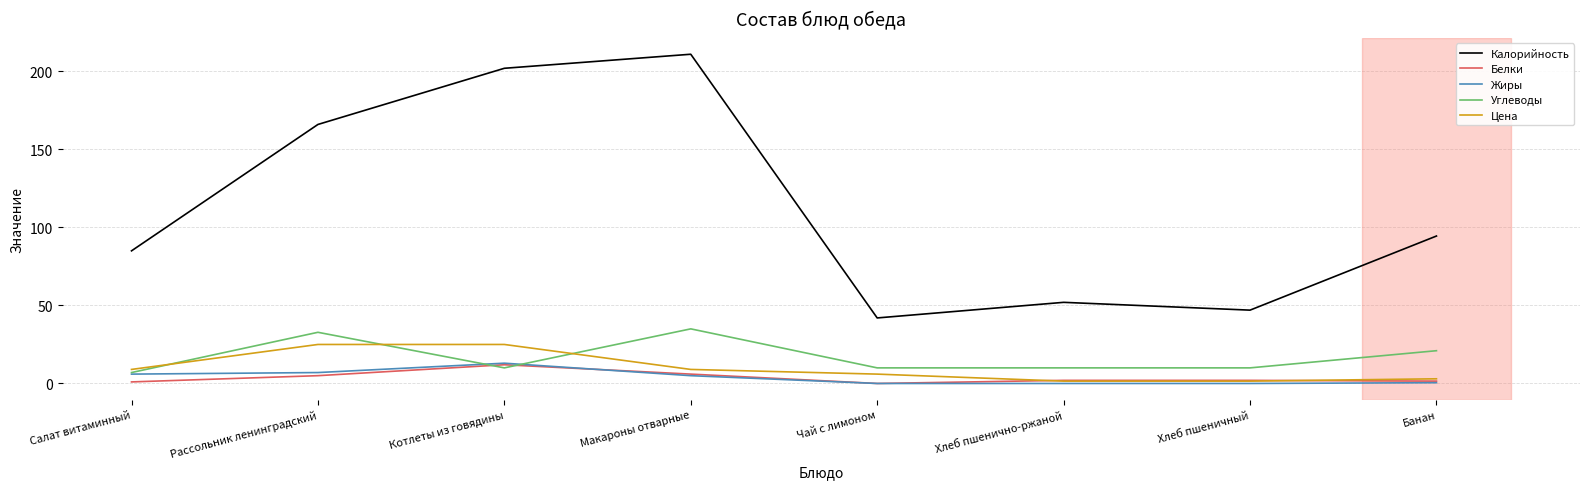

In Жиры, how many points are higher than both neighbors (excluding endpoints)?

1